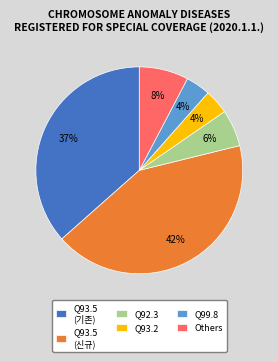

Which category has the biggest portion of the pie?

Q93.5 (신규)